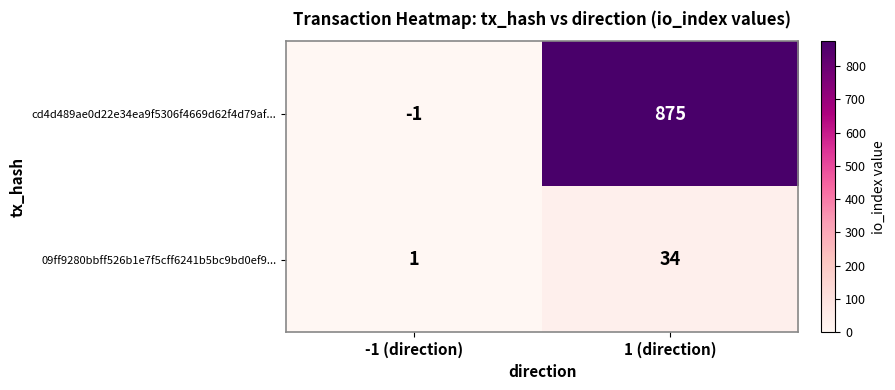

At 1 (direction), list the series in order from smallest to largest.

09ff9280bbff526b1e7f5cff6241b5bc9bd0ef9..., cd4d489ae0d22e34ea9f5306f4669d62f4d79af...